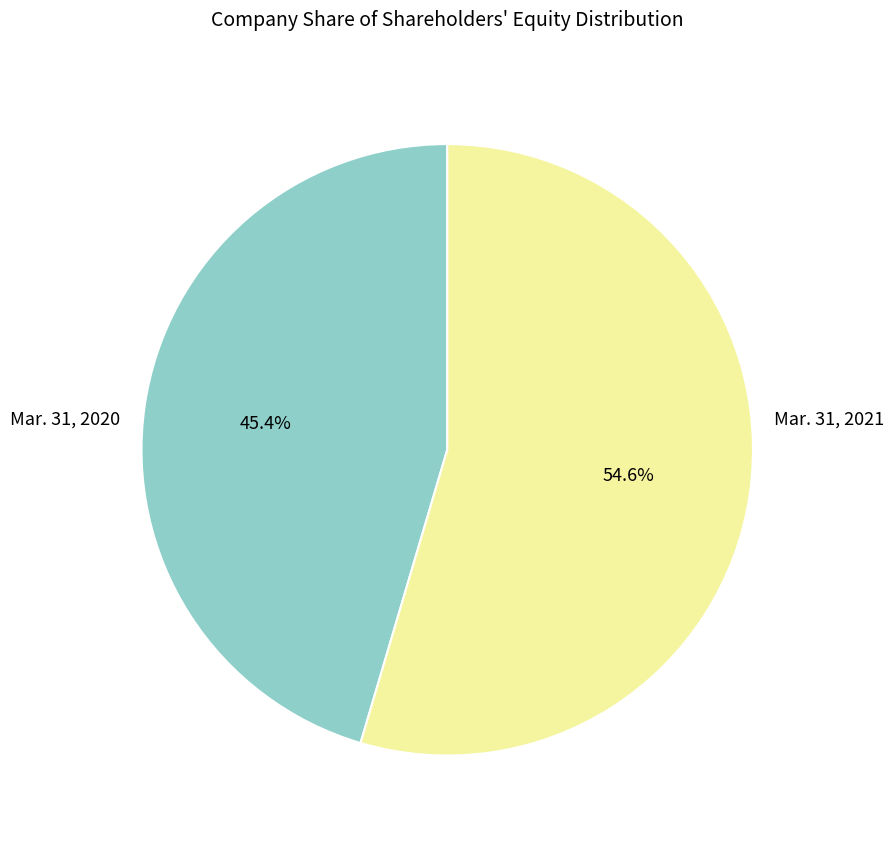

Is there a majority slice in this chart?

Yes